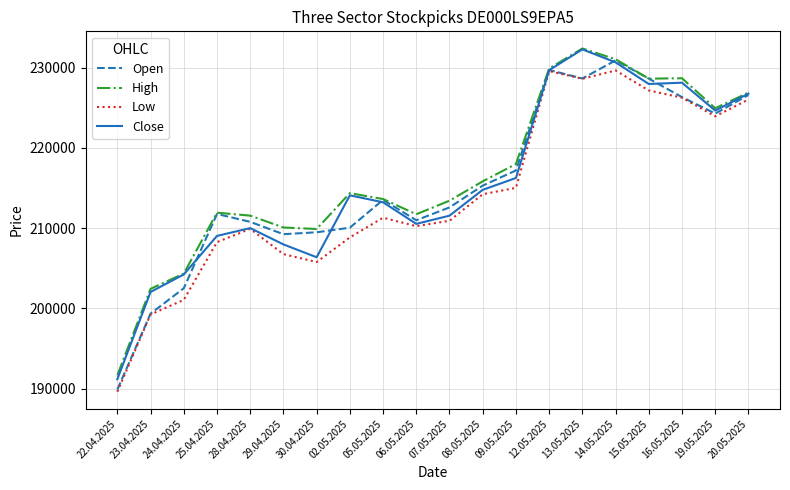

True or false: Close has a value of 290269 at 25.04.2025.

False